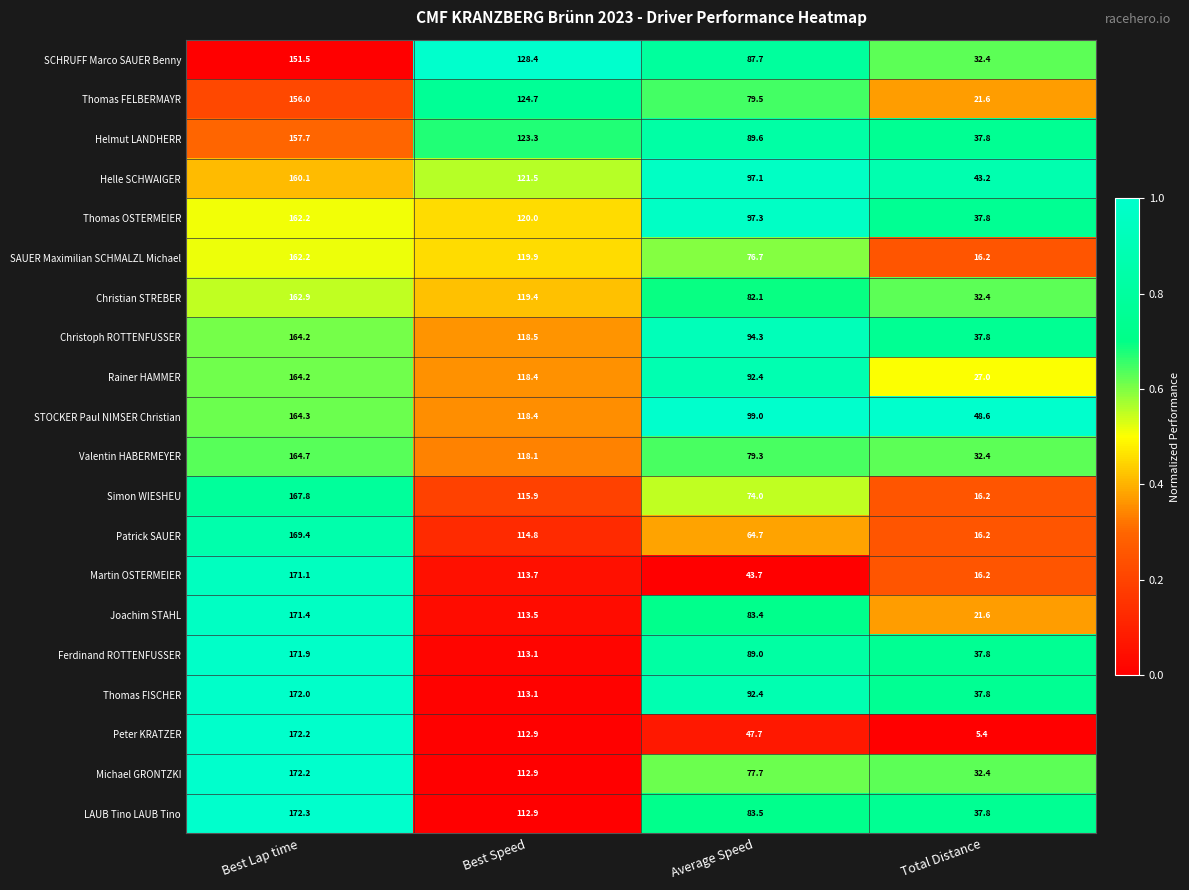

What is the difference between the maximum and minimum values in the Peter KRATZER series?

166.8